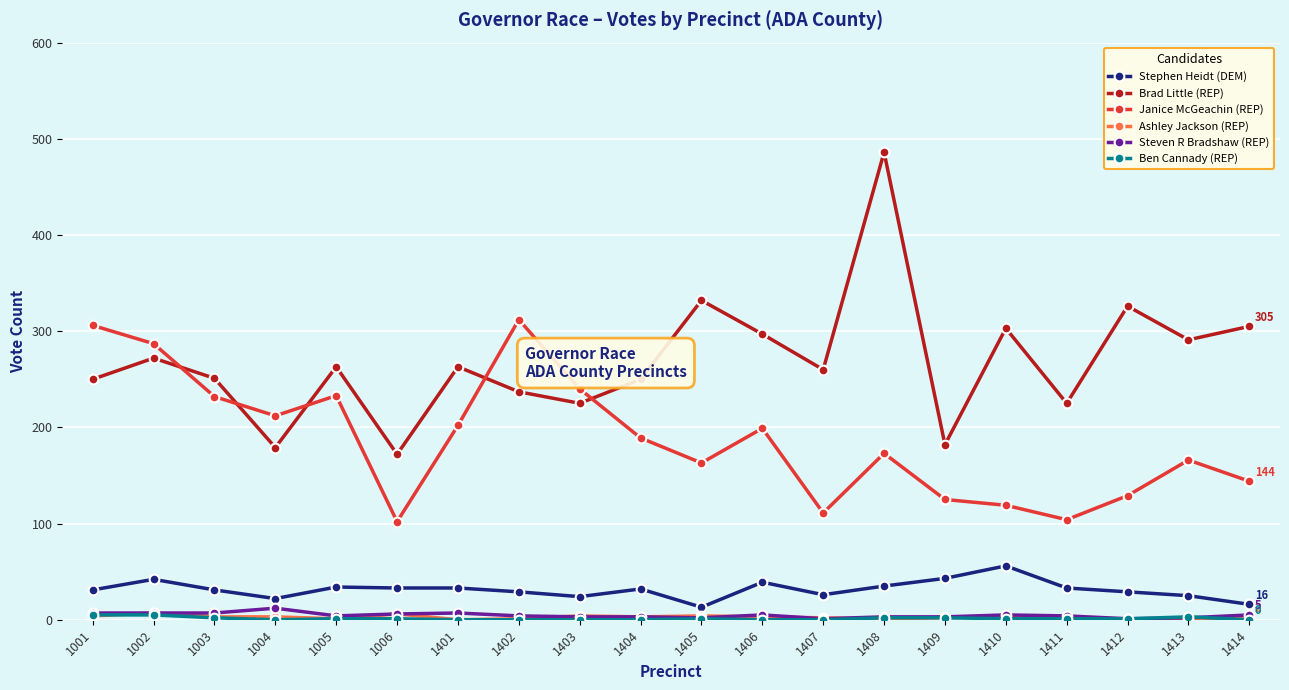

Does the chart have visible grid lines?

Yes